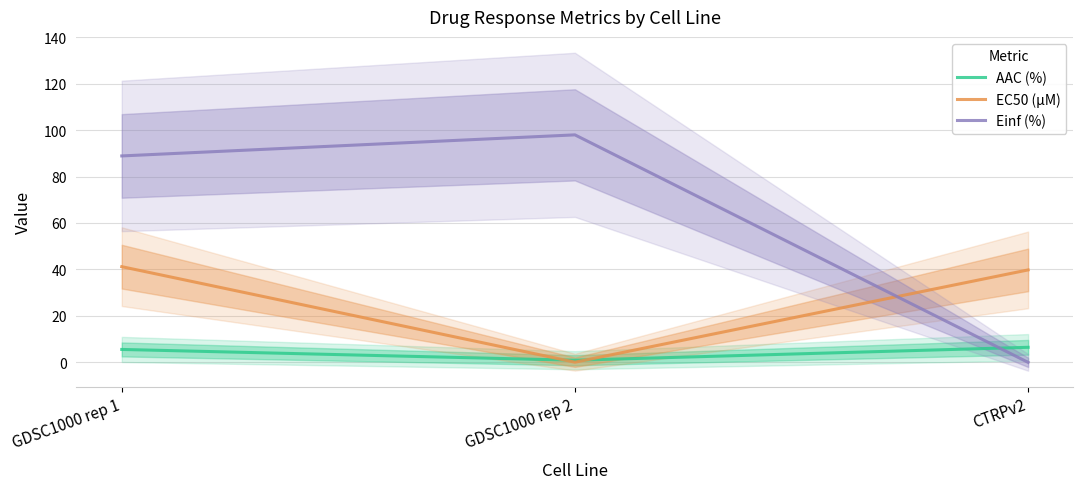

Is the value of AAC (%) at GDSC1000 rep 2 greater than the value of Einf (%) at GDSC1000 rep 2?

No